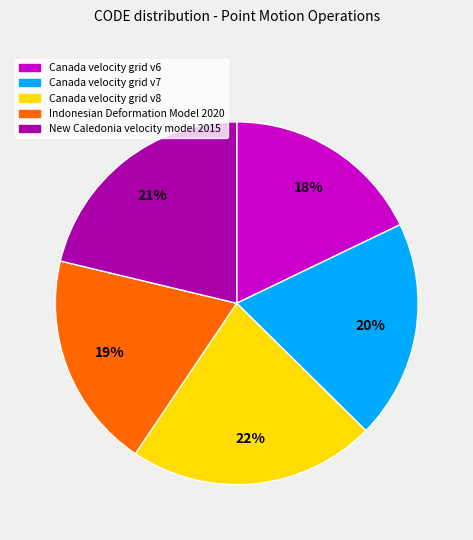

Approximately how many times larger is the value at Canada velocity grid v8 compared to Canada velocity grid v6?

1.2